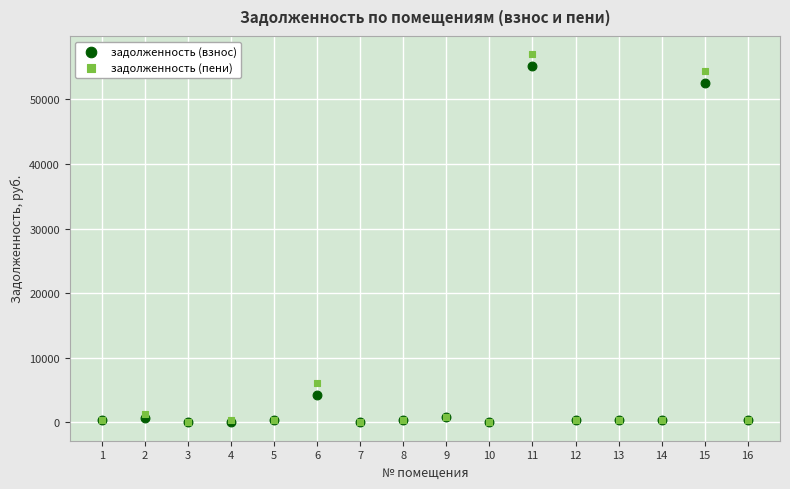

In the задолженность (взнос) series, what Y value is closest to 27571?

4187.5